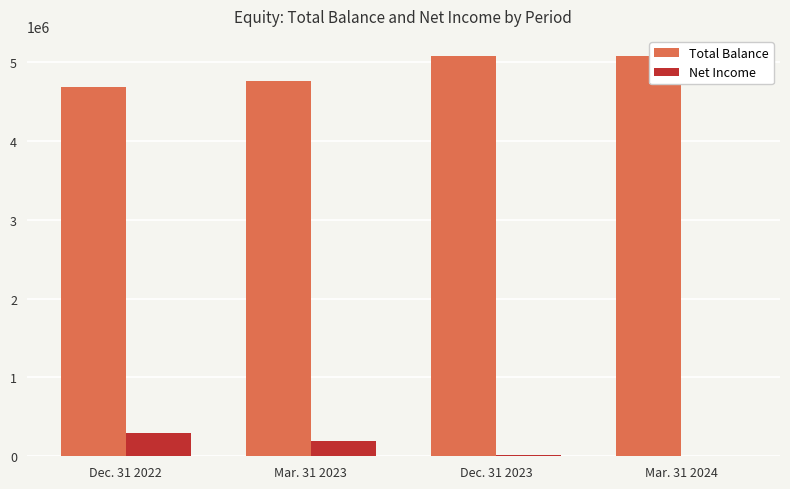

At which label does Total Balance first exceed 5075178?

Dec. 31 2023